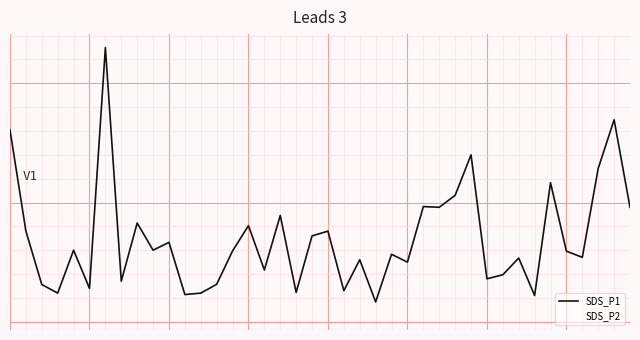

What is the difference between the maximum and minimum values in the SDS_P2 series?

9.4